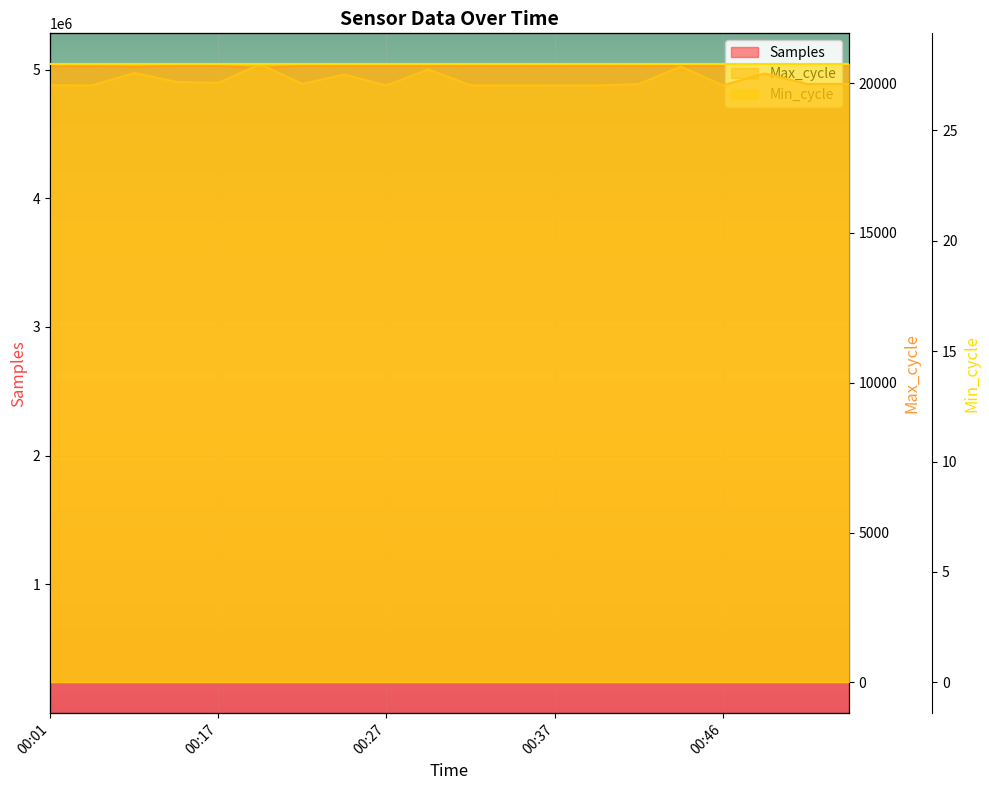

At which label does Max_cycle reach its peak?

00:19